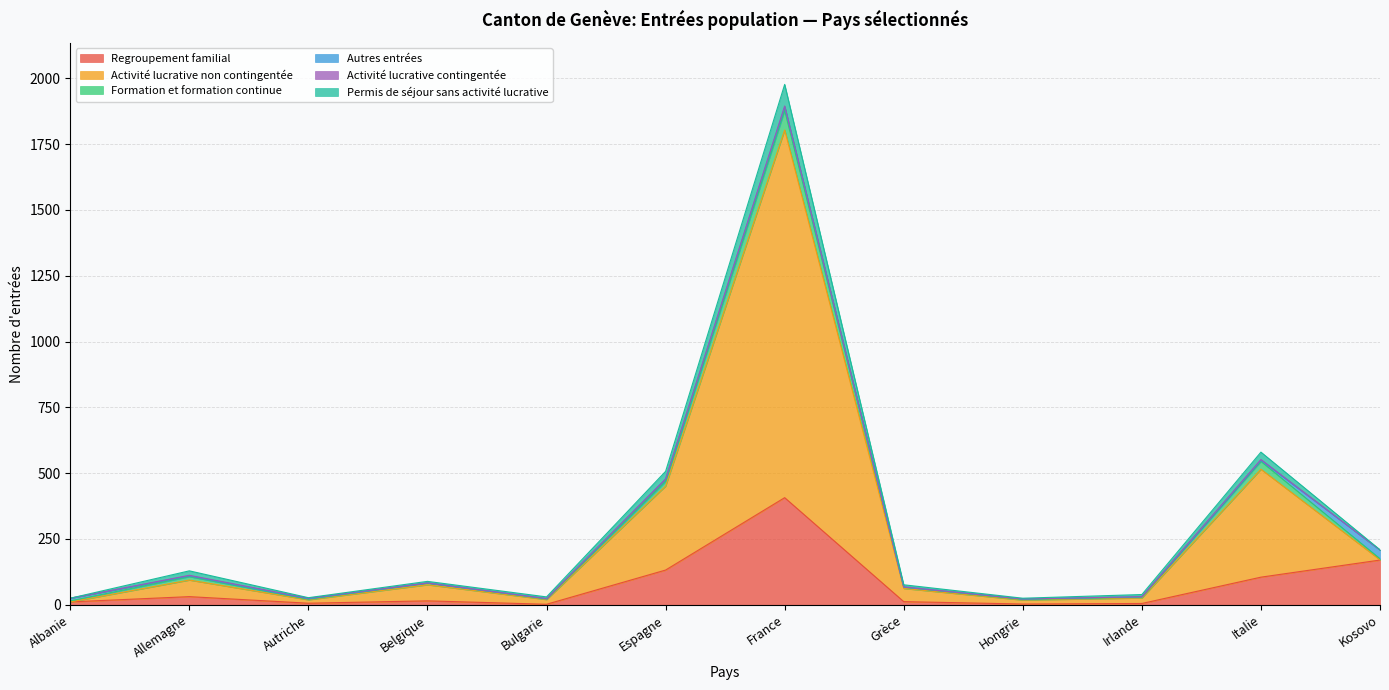

At which category is the sum across all series the highest?

France